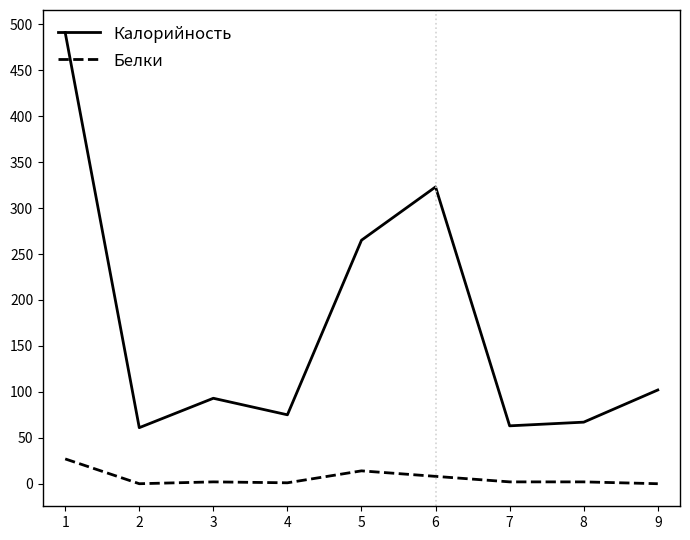

What is the difference between the highest and lowest values at 6?

315